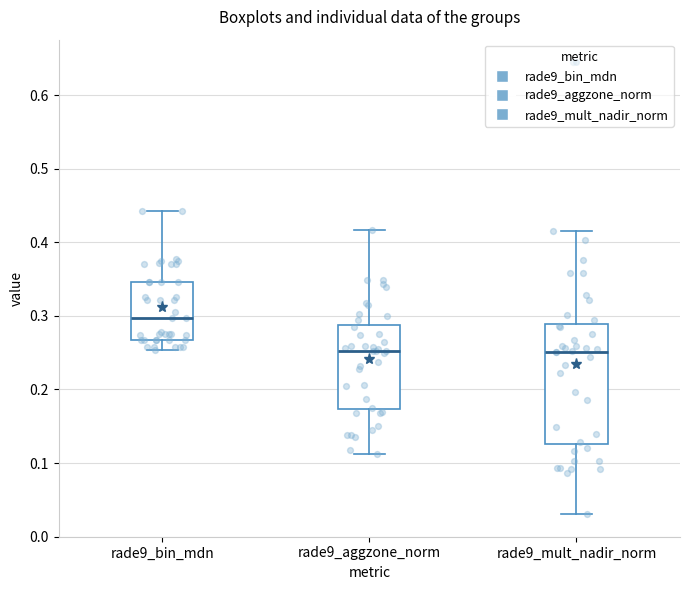

Where is the upper edge of the box for rade9_bin_mdn on the y-axis? The values are not printed on the chart, so give them approximately, as read against the axis.

0.35